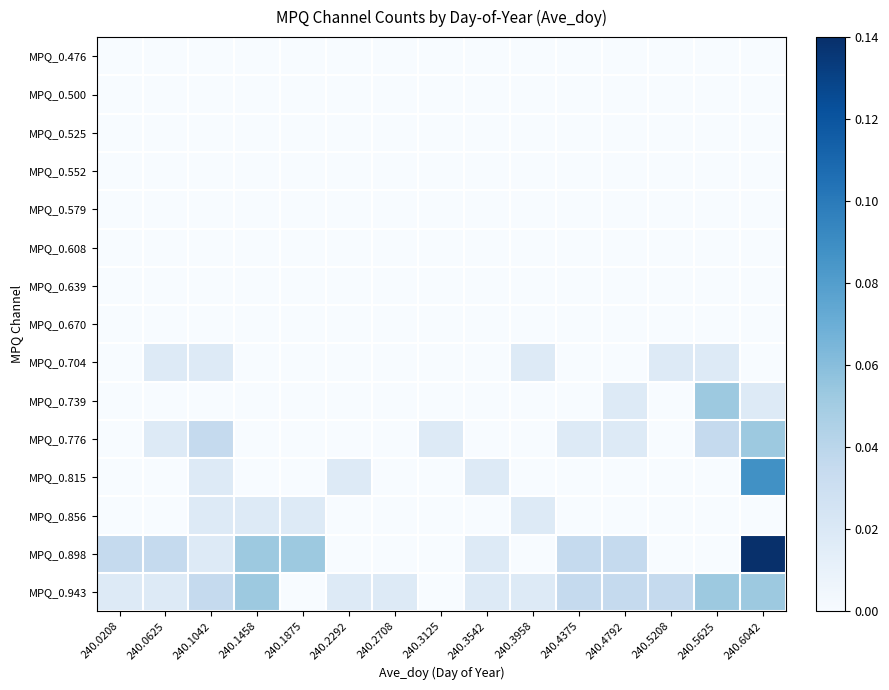

At which category is the sum across all series the highest?

240.6042